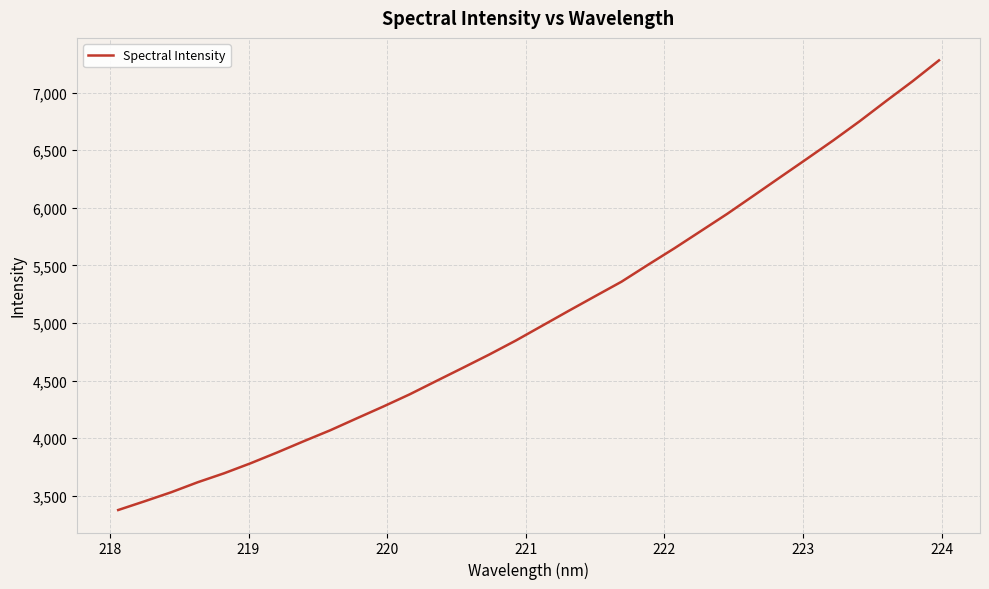

What is the difference between the maximum and minimum values?

3904.6